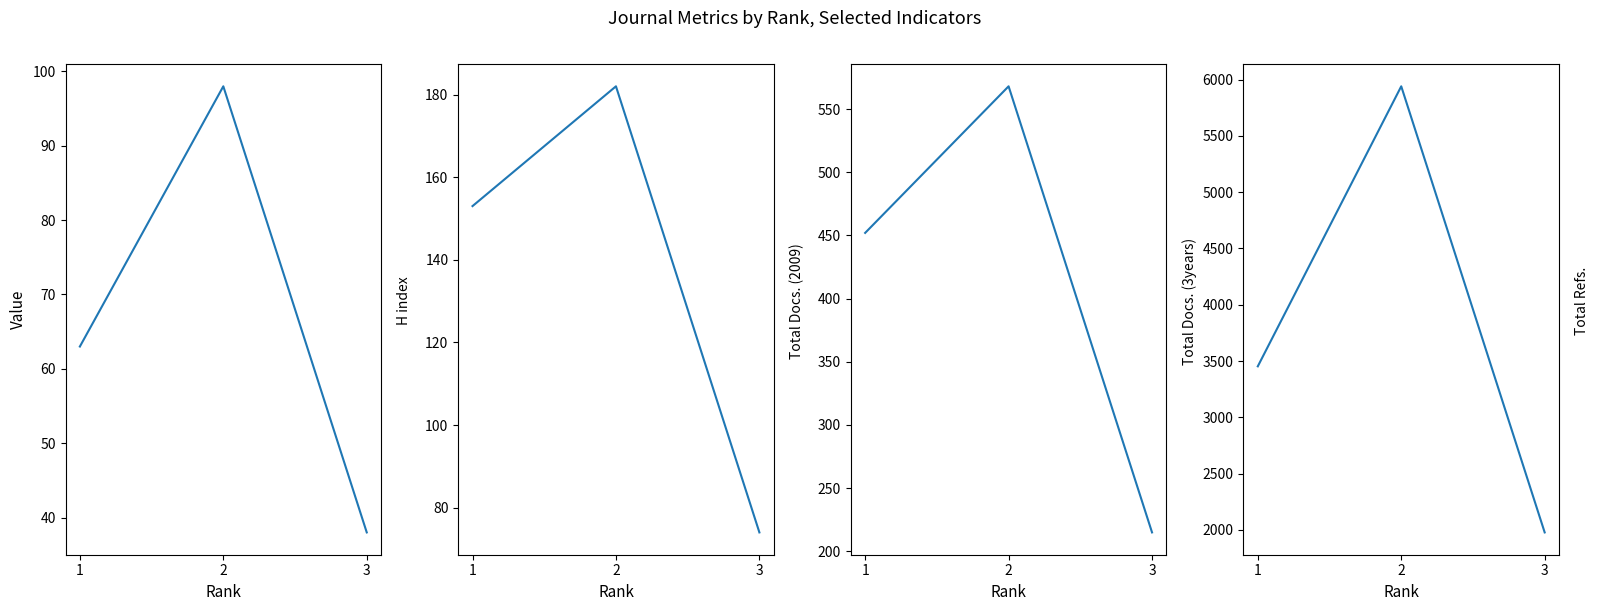

Is it true that H index equals 38 at 3?

True